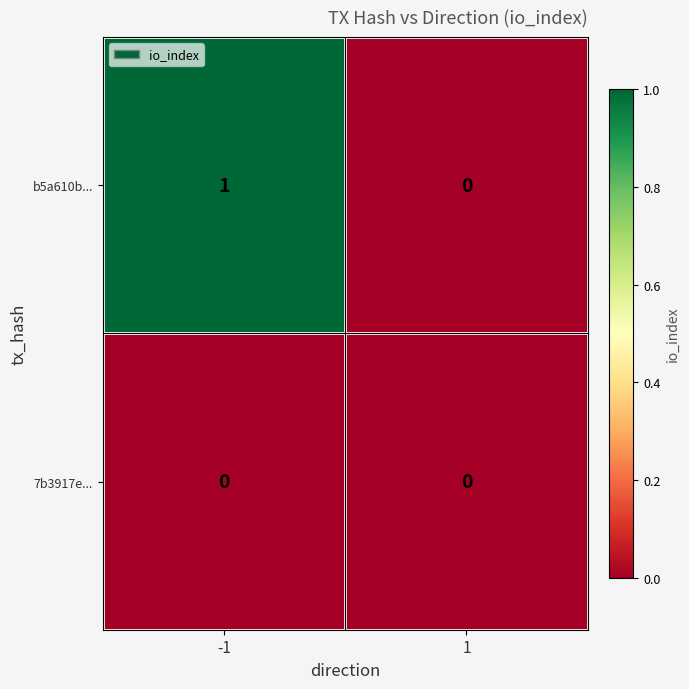

Reading right to left, extract all data points from this chart.

b5a610b...: 1=0	-1=1
7b3917e...: 1=0	-1=0